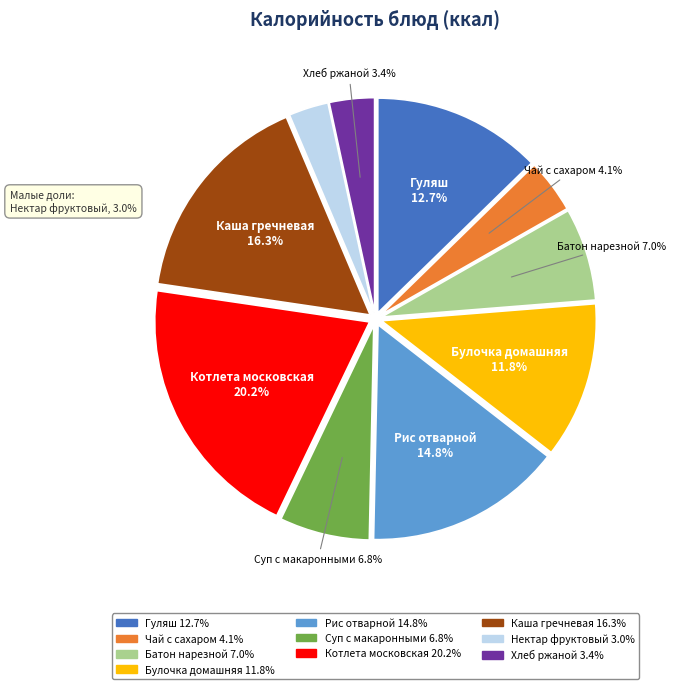

Is the sum of Каша гречневая and Нектар фруктовый greater than half?

No